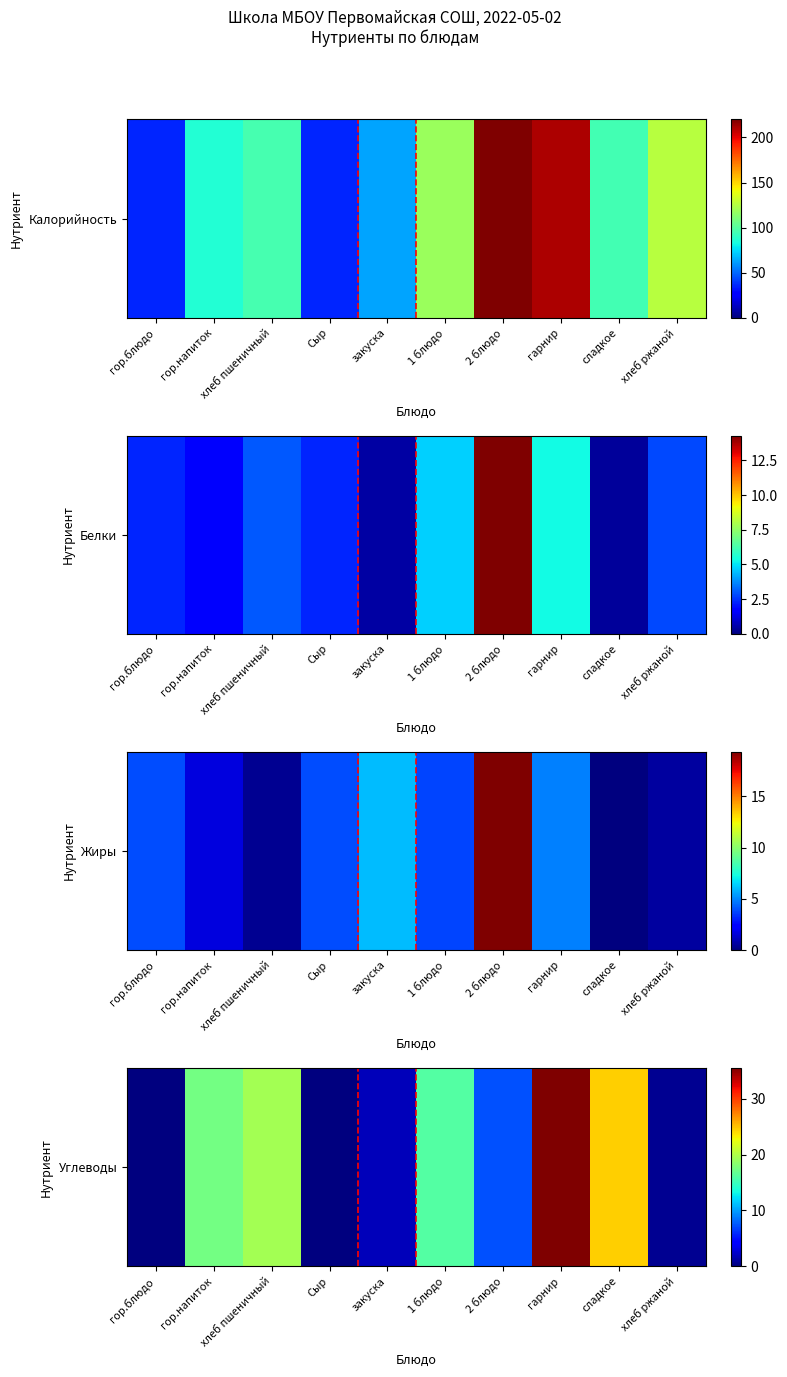

The chart shows a value of 0.0 at Сыр. True or false?

True